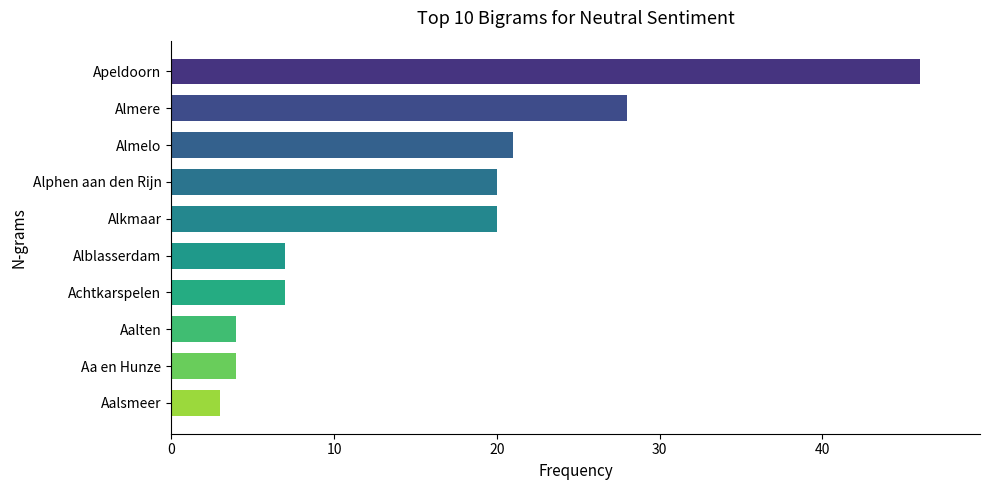

What is the minimum value shown in the chart?

3